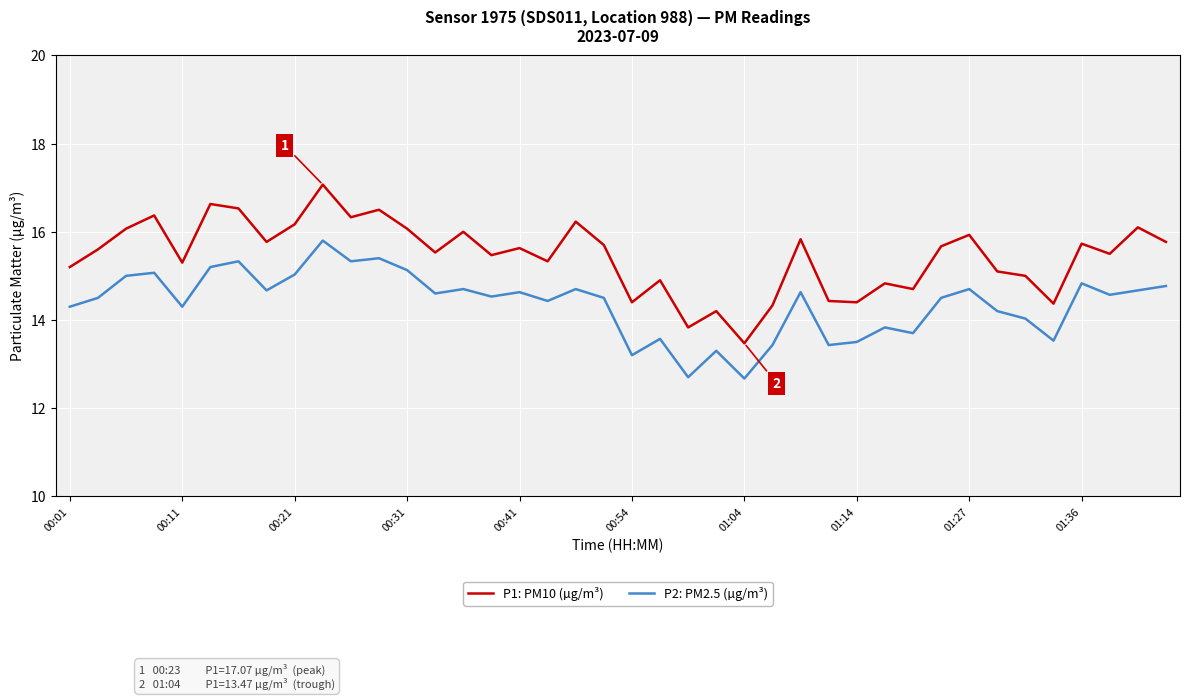

Rank the series by their maximum value, from highest to lowest.

P1: PM10 (µg/m³), P2: PM2.5 (µg/m³)